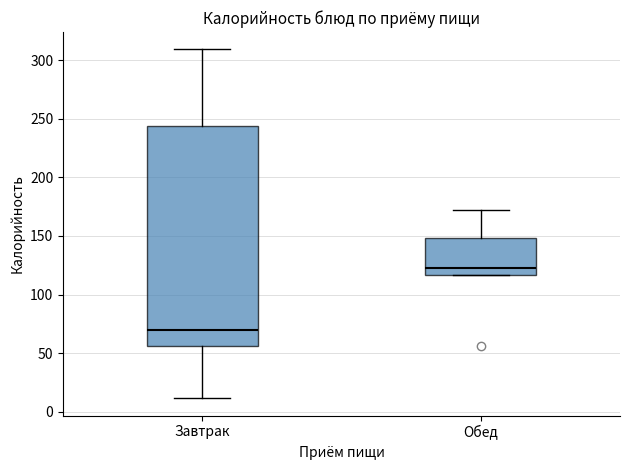

Which box's median line is the lowest?

Завтрак